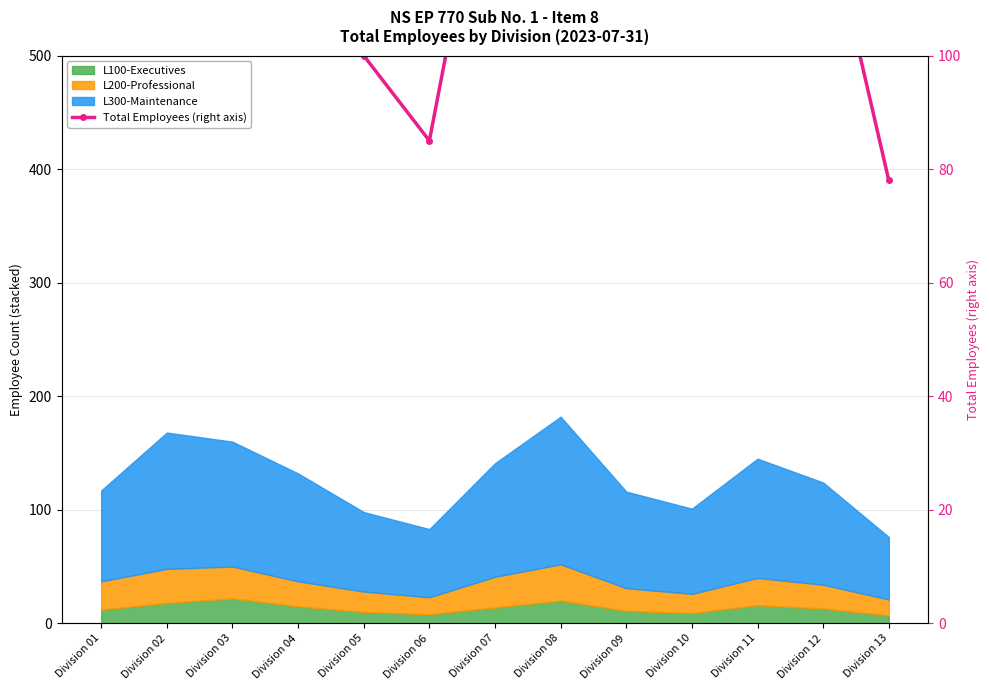

What value does the data have at Division 13, to the nearest 5?

80